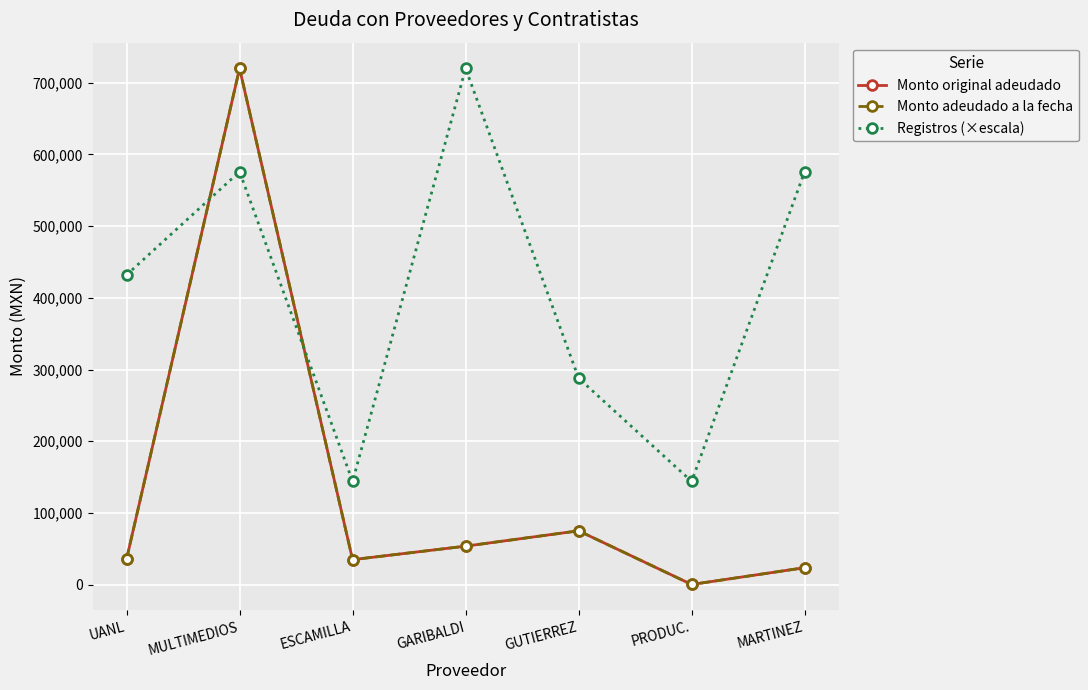

Does the chart have visible grid lines?

Yes